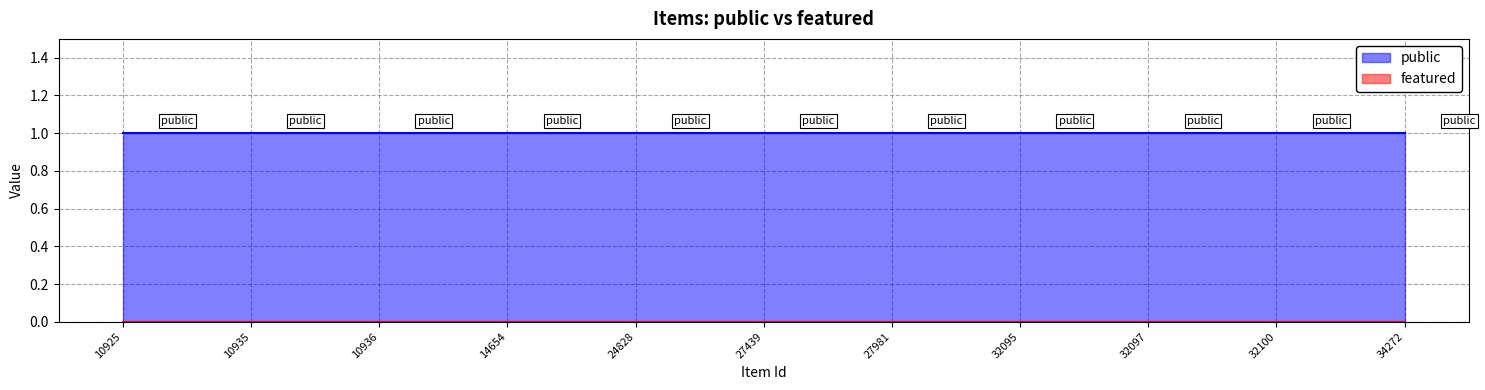

How many lines are shown in the chart?

2